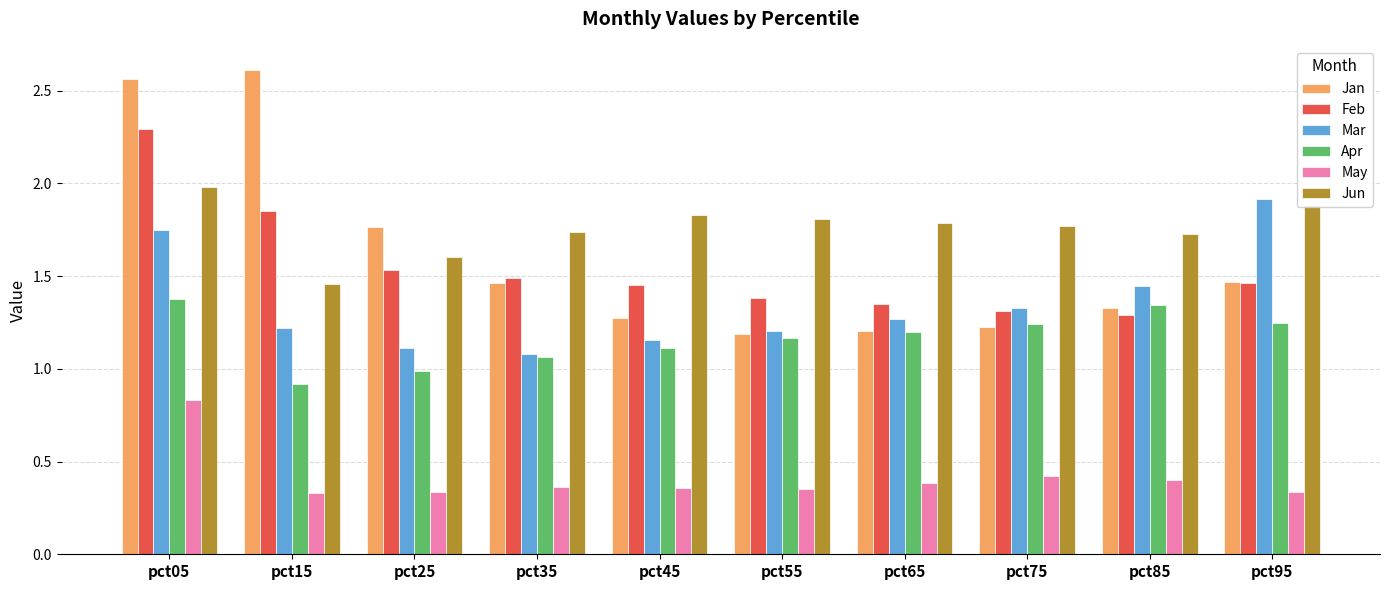

Which series has the widest spread of values?

Jan